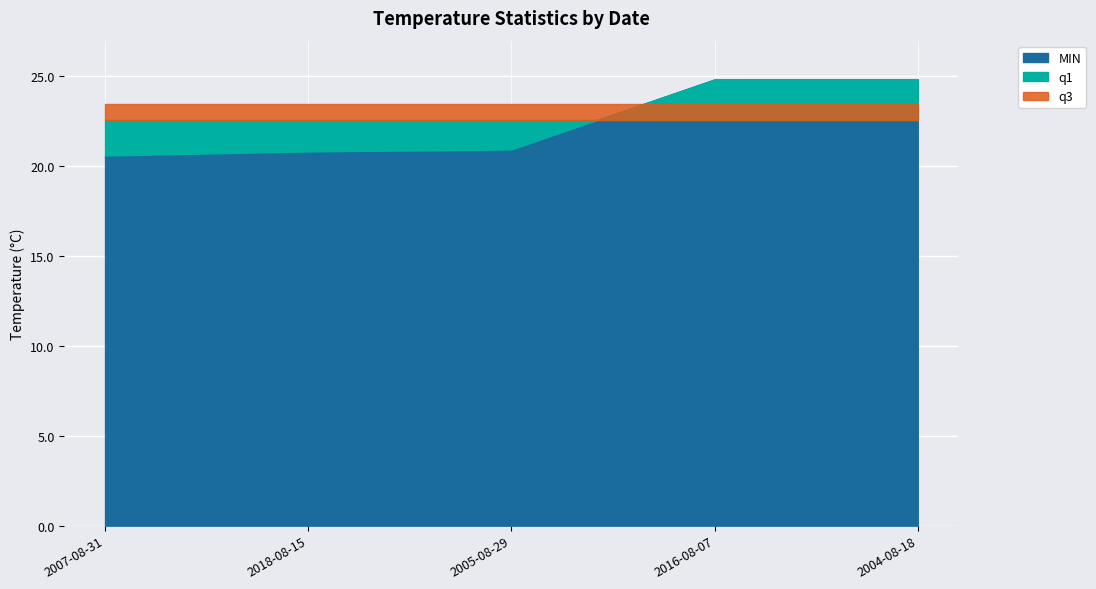

True or false: q3 has more than 1 points higher than both neighbors.

False